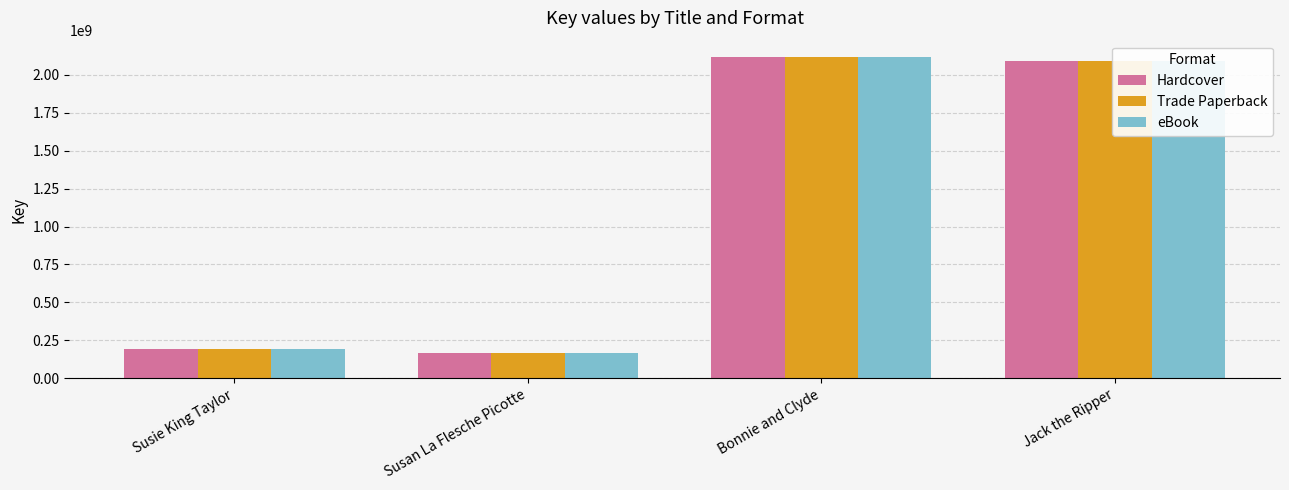

What position from the right is Susan La Flesche Picotte?

3